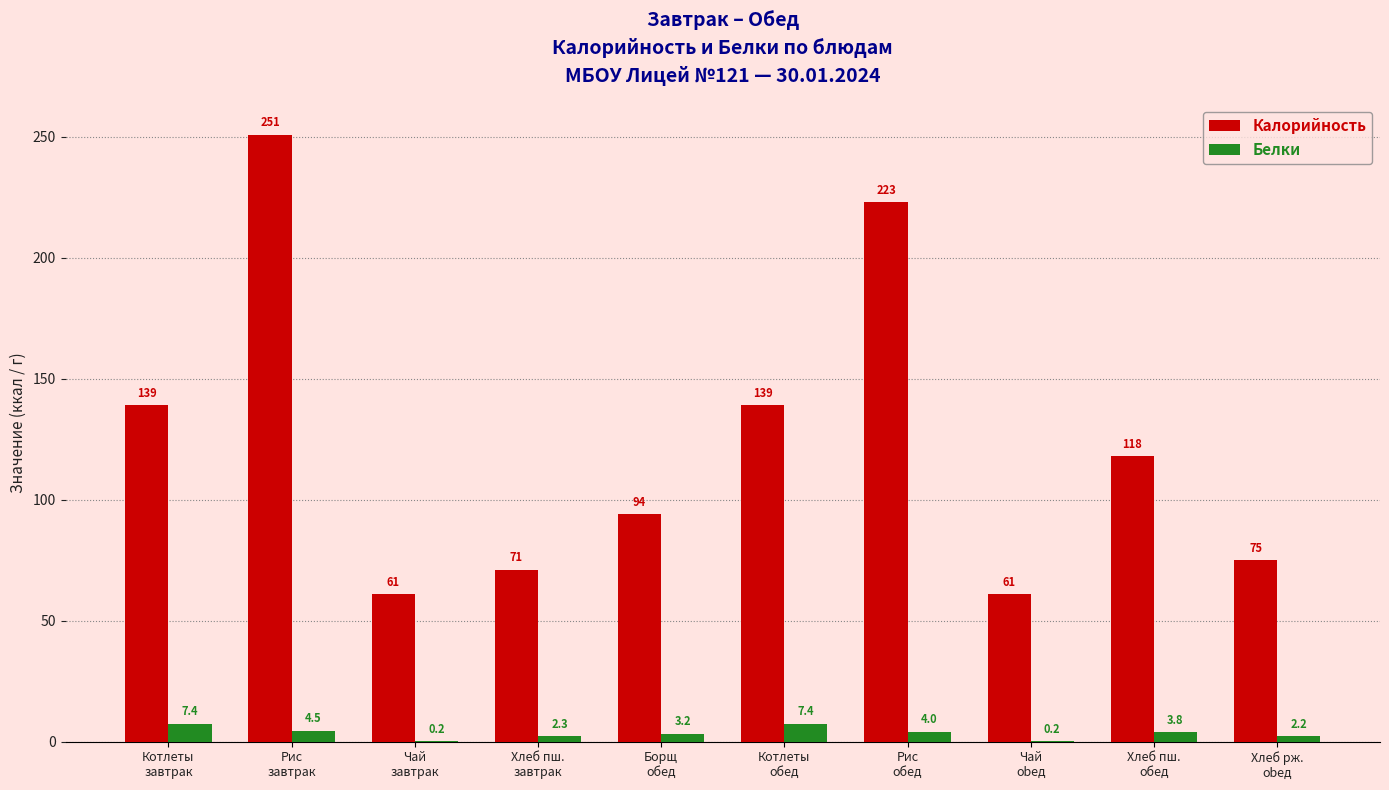

What is the sum of all Калорийность values?

1232.0